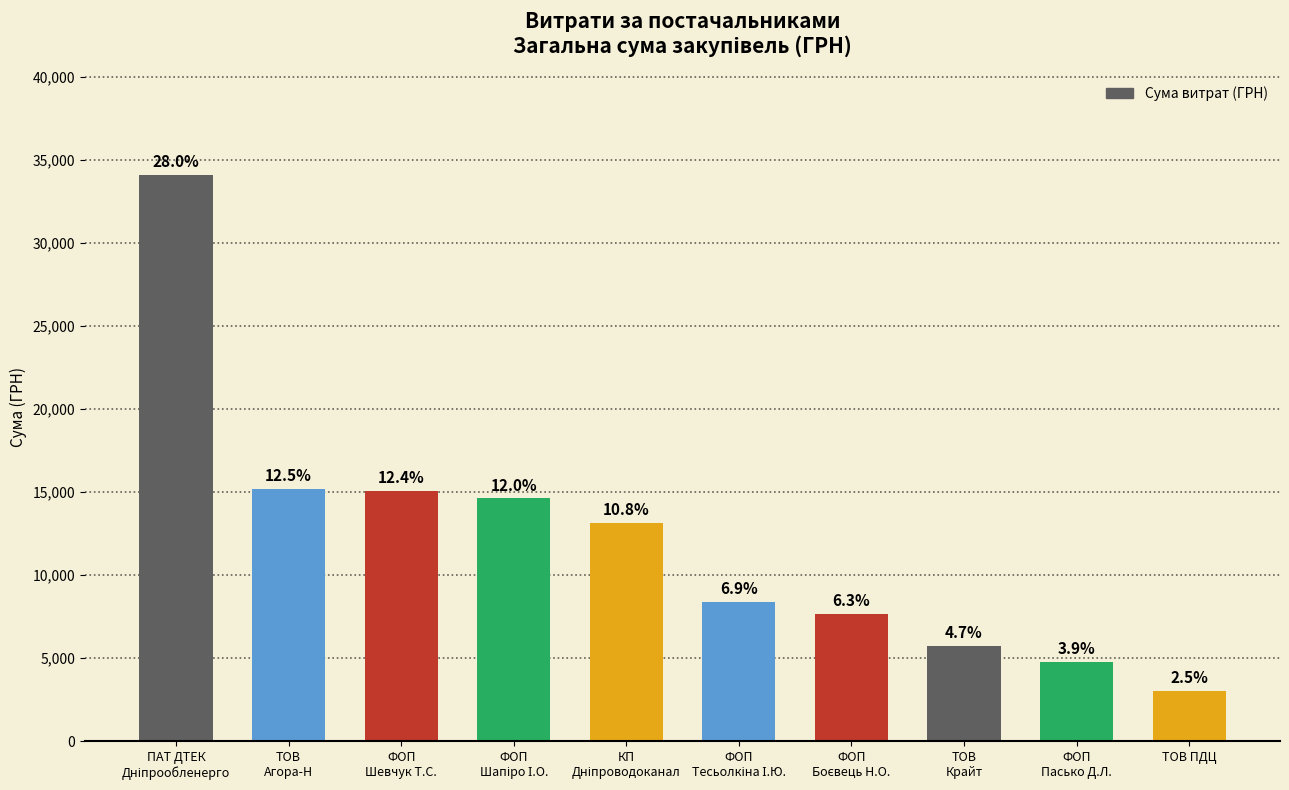

Are the bars horizontal?

No